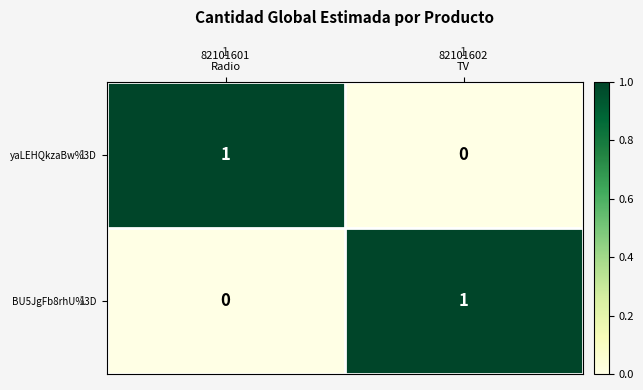

How many values in the BU5JgFb8rhU%3D series are below 1?

1